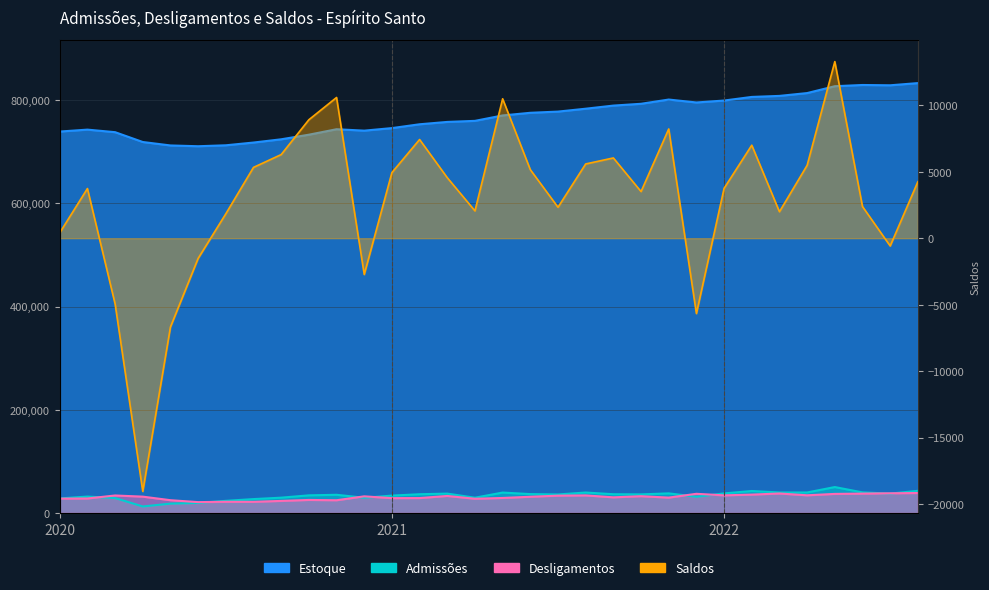

True or false: Admissões has more than 0 points higher than both neighbors.

True